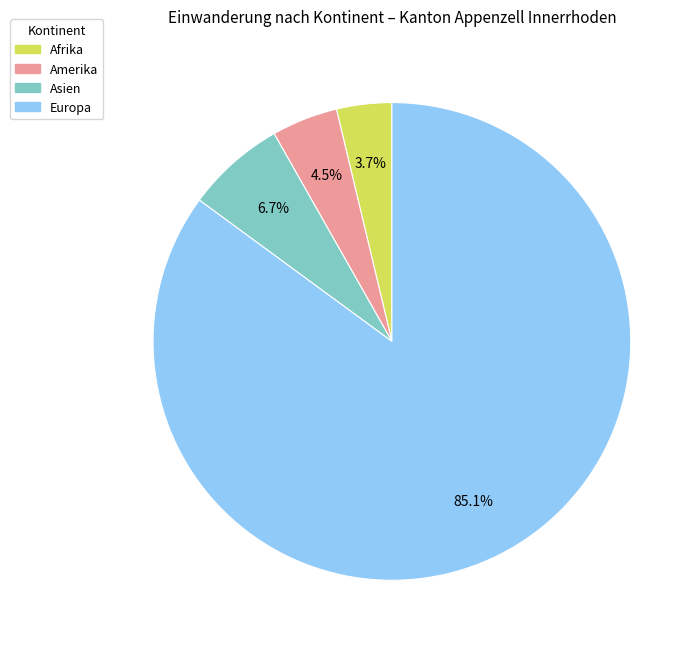

Is there a majority slice in this chart?

Yes